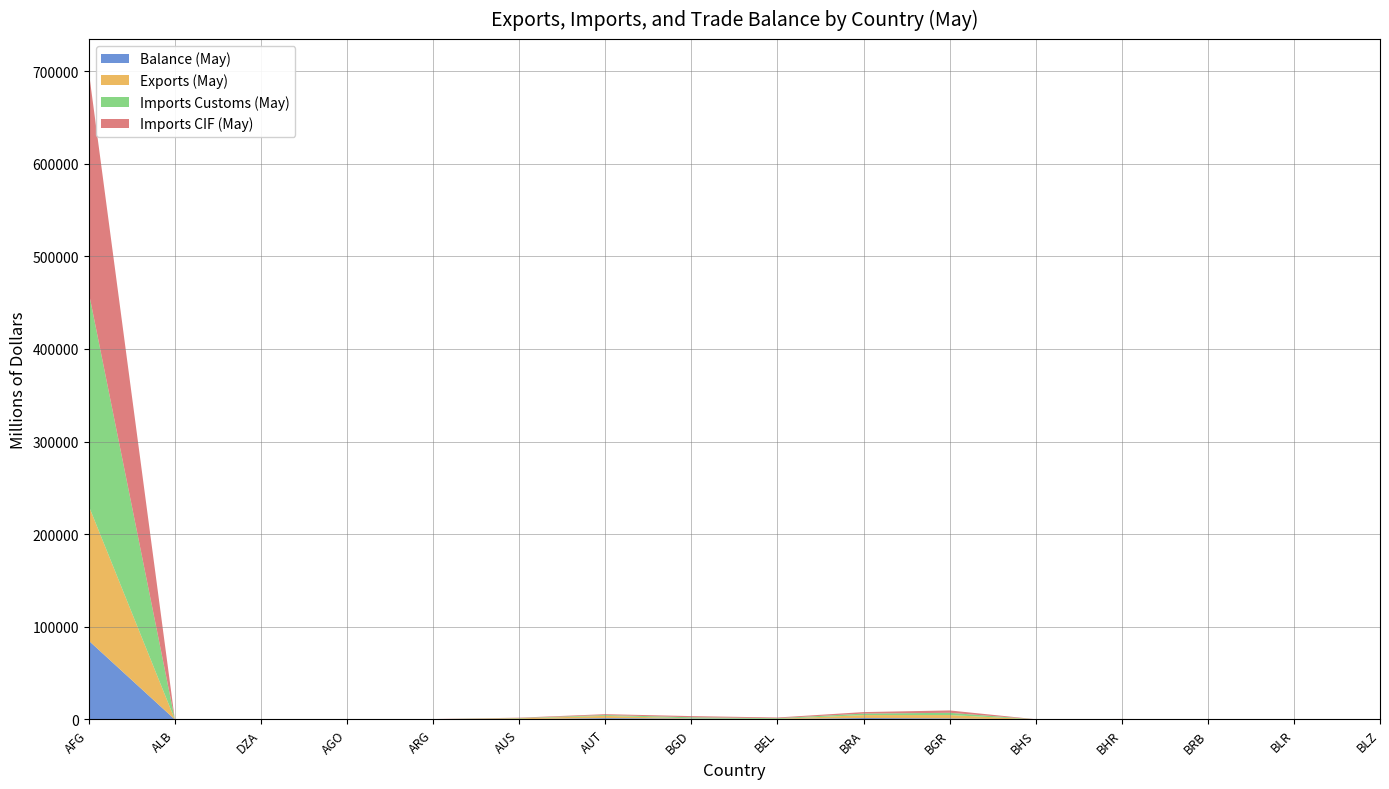

At which category is the sum across all series the highest?

AFG